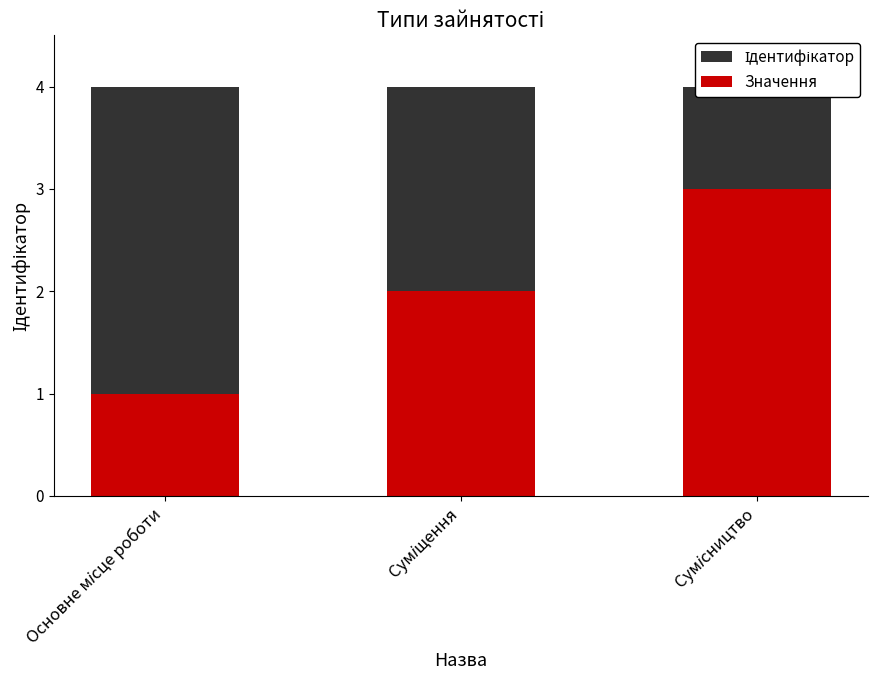

How many bars are there in each group?

2